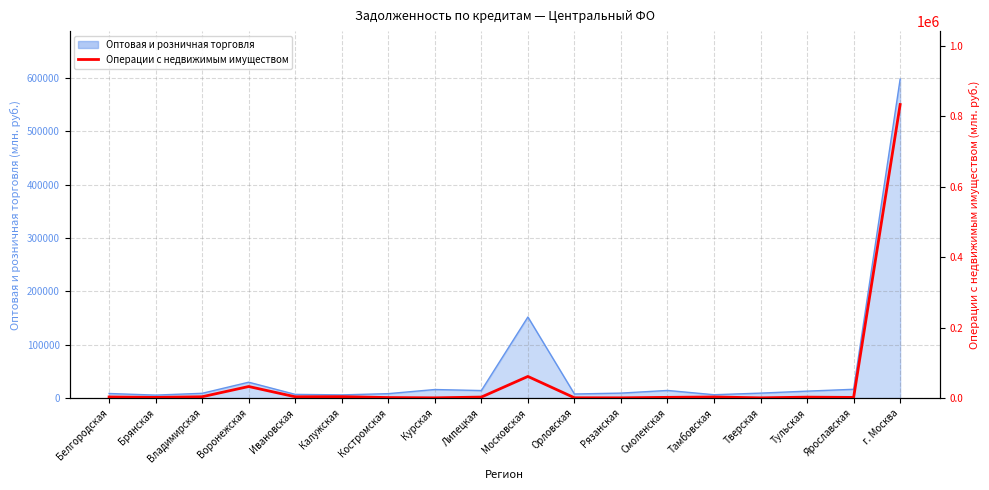

At which category does the chart reach its peak across all series?

г. Москва